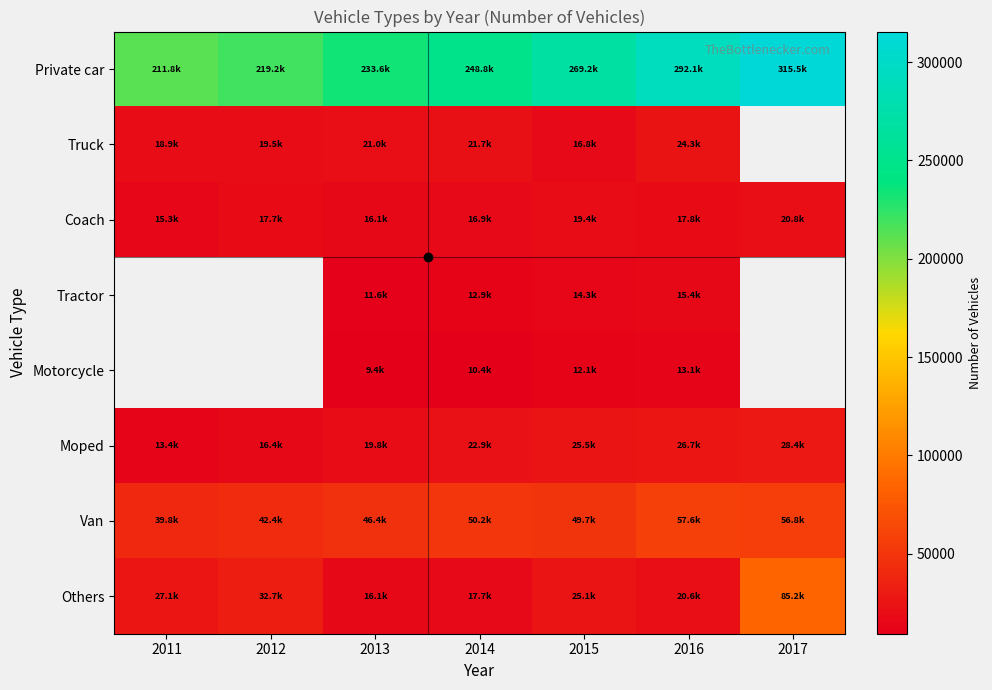

At which category does the chart reach its minimum across all series?

2013